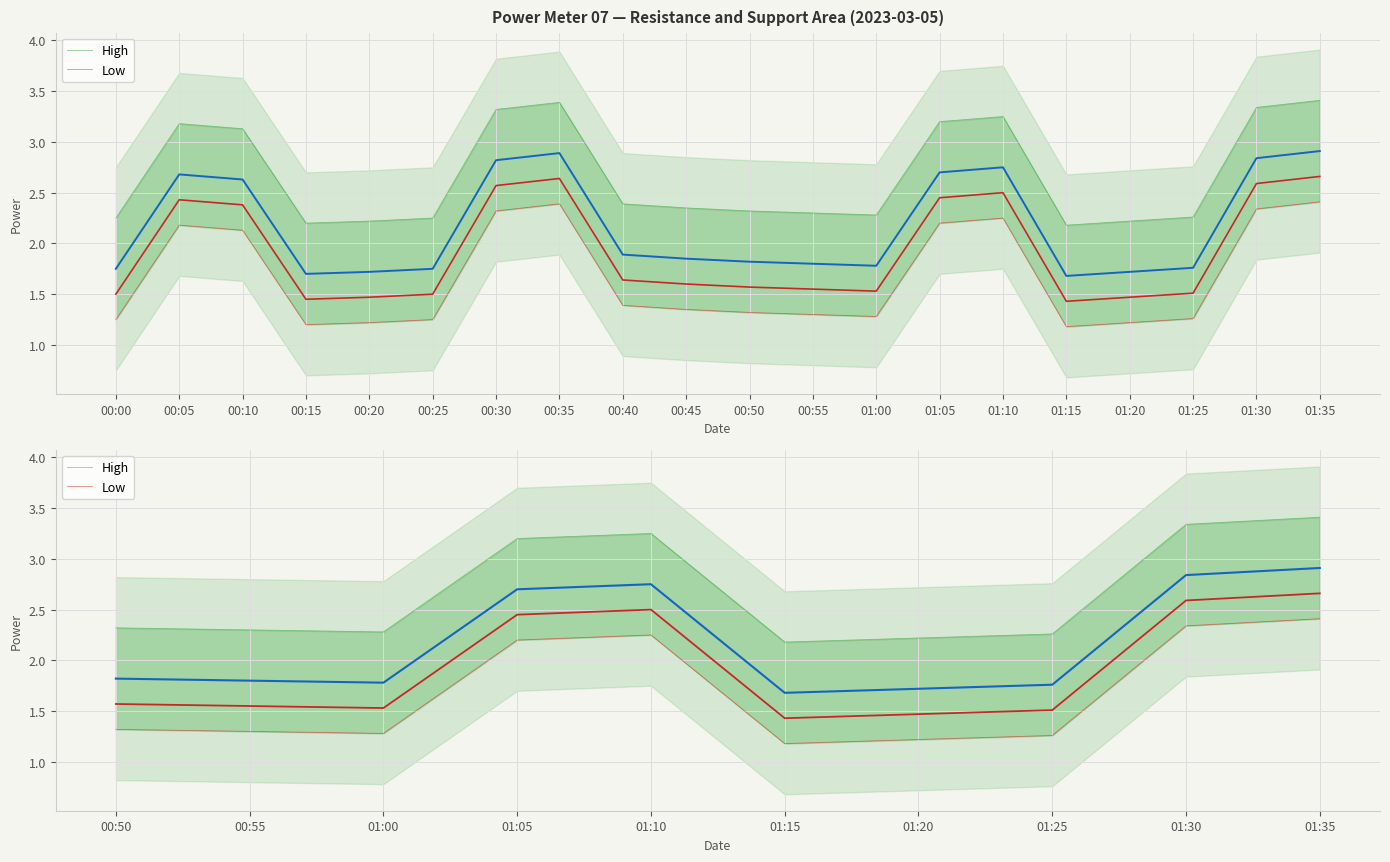

List the series in order of their peak value, lowest first.

Low, High